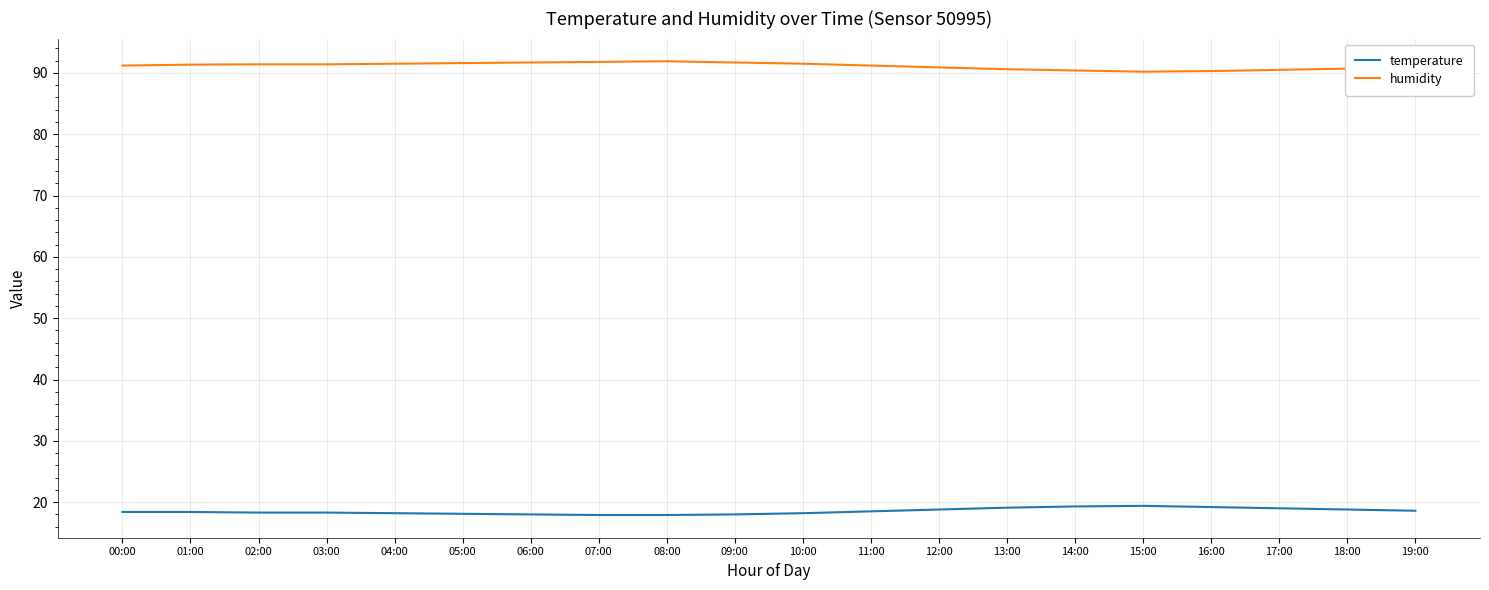

What position from the left is 10:00?

11